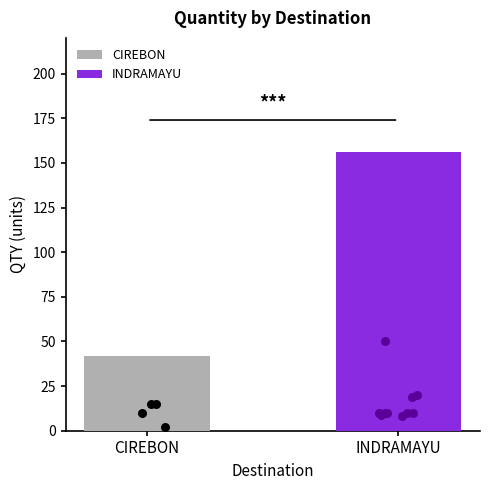

Approximately how many times larger is the value at CIREBON compared to INDRAMAYU?

0.3